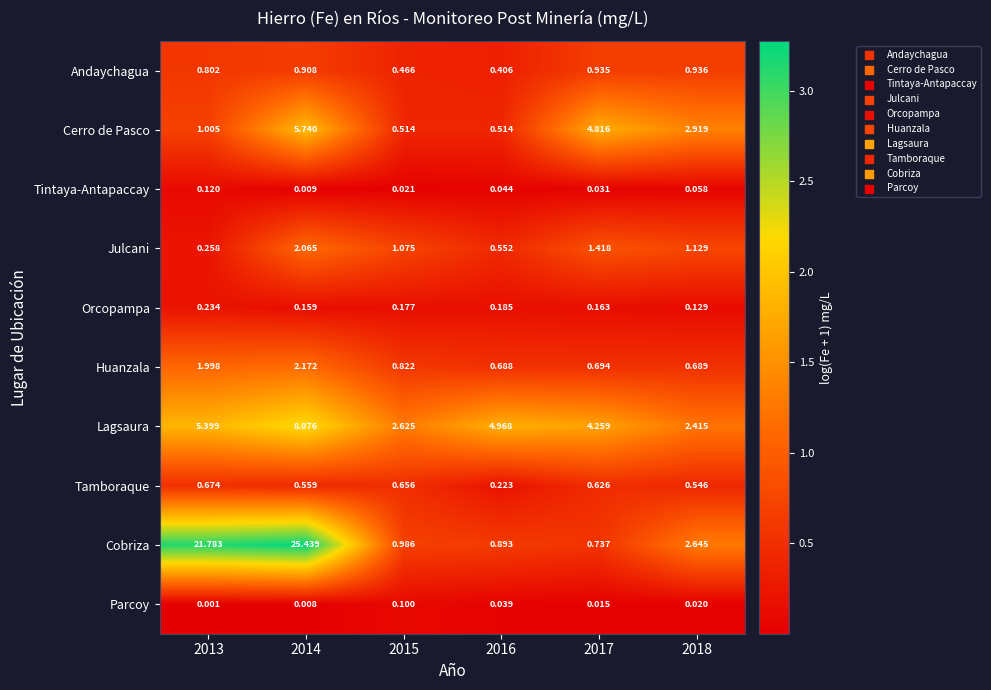

Which series has the largest total across all categories?

Cobriza